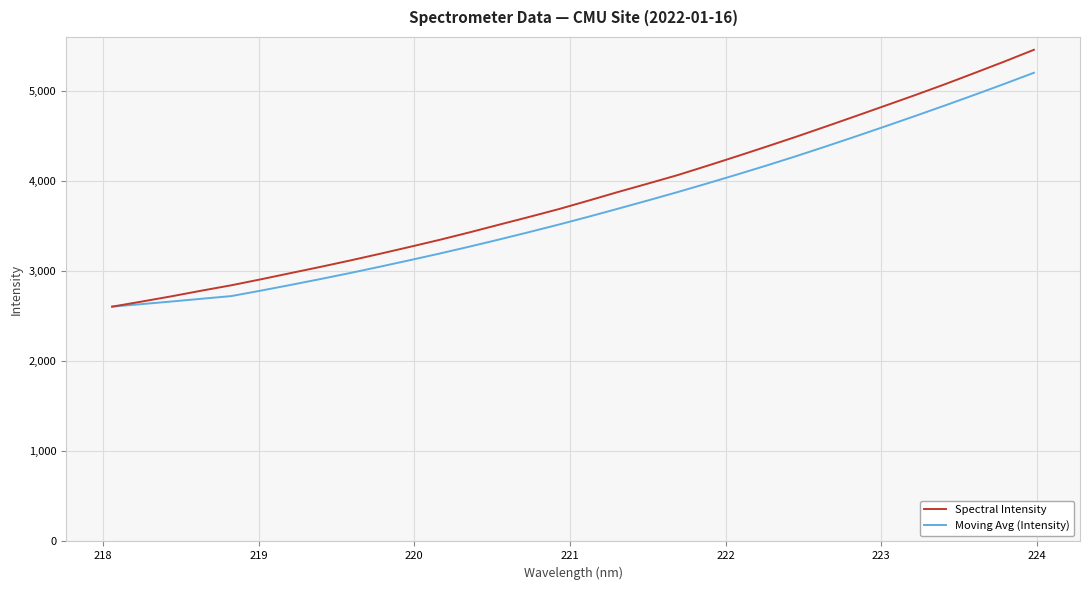

What is the highest value of the Moving Avg (Intensity) series?

5197.8